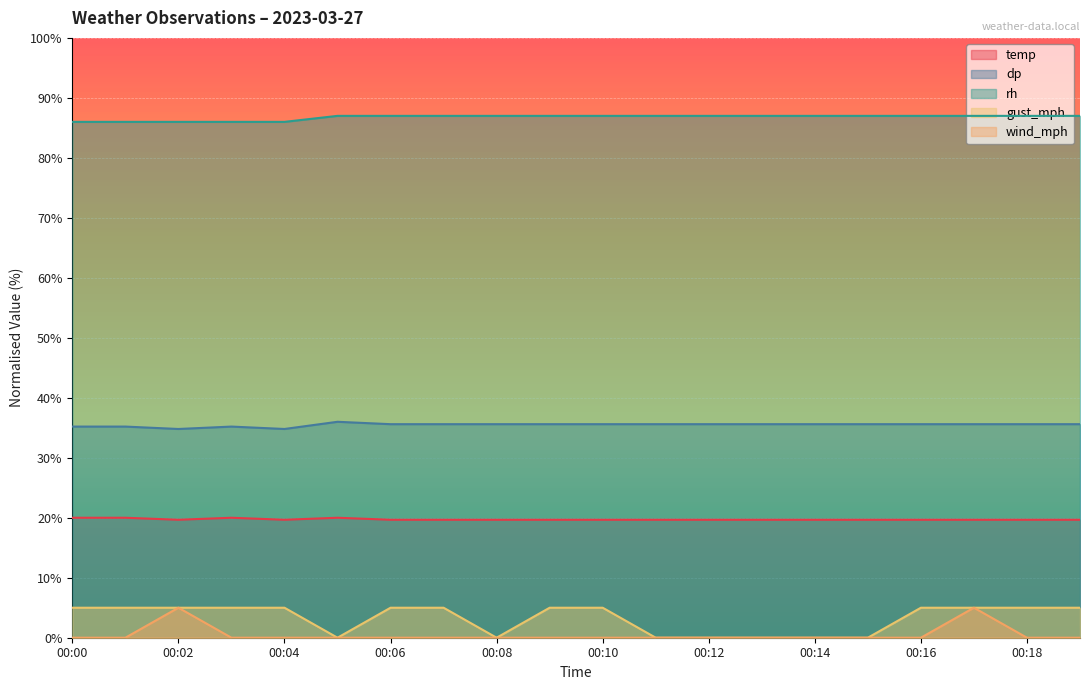

Reading left to right, list all the values displayed in this chart.

temp: 00:00=20.0	00:01=20.0	00:02=19.7	00:03=20.0	00:04=19.7	00:05=20.0	00:06=19.7	00:07=19.7	00:08=19.7	00:09=19.7	00:10=19.7	00:11=19.7	00:12=19.7	00:13=19.7	00:14=19.7	00:15=19.7	00:16=19.7	00:17=19.7	00:18=19.7	00:19=19.7
dp: 00:00=35.2	00:01=35.2	00:02=34.8	00:03=35.2	00:04=34.8	00:05=36.0	00:06=35.6	00:07=35.6	00:08=35.6	00:09=35.6	00:10=35.6	00:11=35.6	00:12=35.6	00:13=35.6	00:14=35.6	00:15=35.6	00:16=35.6	00:17=35.6	00:18=35.6	00:19=35.6
rh: 00:00=86.0	00:01=86.0	00:02=86.0	00:03=86.0	00:04=86.0	00:05=87.0	00:06=87.0	00:07=87.0	00:08=87.0	00:09=87.0	00:10=87.0	00:11=87.0	00:12=87.0	00:13=87.0	00:14=87.0	00:15=87.0	00:16=87.0	00:17=87.0	00:18=87.0	00:19=87.0
gust_mph: 00:00=5.0	00:01=5.0	00:02=5.0	00:03=5.0	00:04=5.0	00:05=0.0	00:06=5.0	00:07=5.0	00:08=0.0	00:09=5.0	00:10=5.0	00:11=0.0	00:12=0.0	00:13=0.0	00:14=0.0	00:15=0.0	00:16=5.0	00:17=5.0	00:18=5.0	00:19=5.0
wind_mph: 00:00=0.0	00:01=0.0	00:02=5.0	00:03=0.0	00:04=0.0	00:05=0.0	00:06=0.0	00:07=0.0	00:08=0.0	00:09=0.0	00:10=0.0	00:11=0.0	00:12=0.0	00:13=0.0	00:14=0.0	00:15=0.0	00:16=0.0	00:17=5.0	00:18=0.0	00:19=0.0